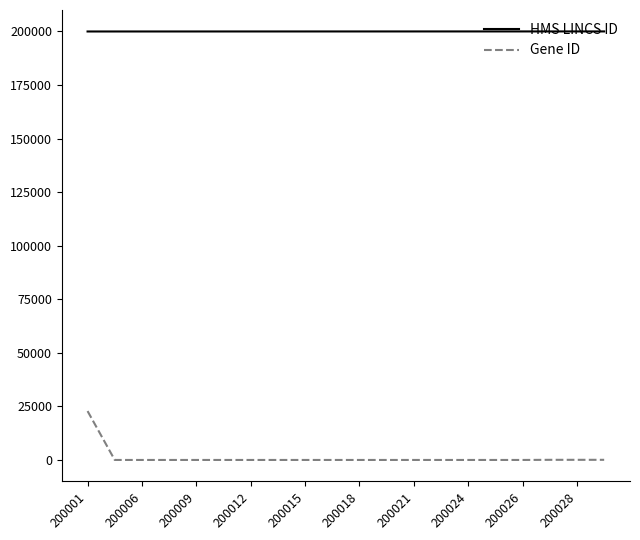

Rank the series by their average value, from lowest to highest.

Gene ID, HMS LINCS ID